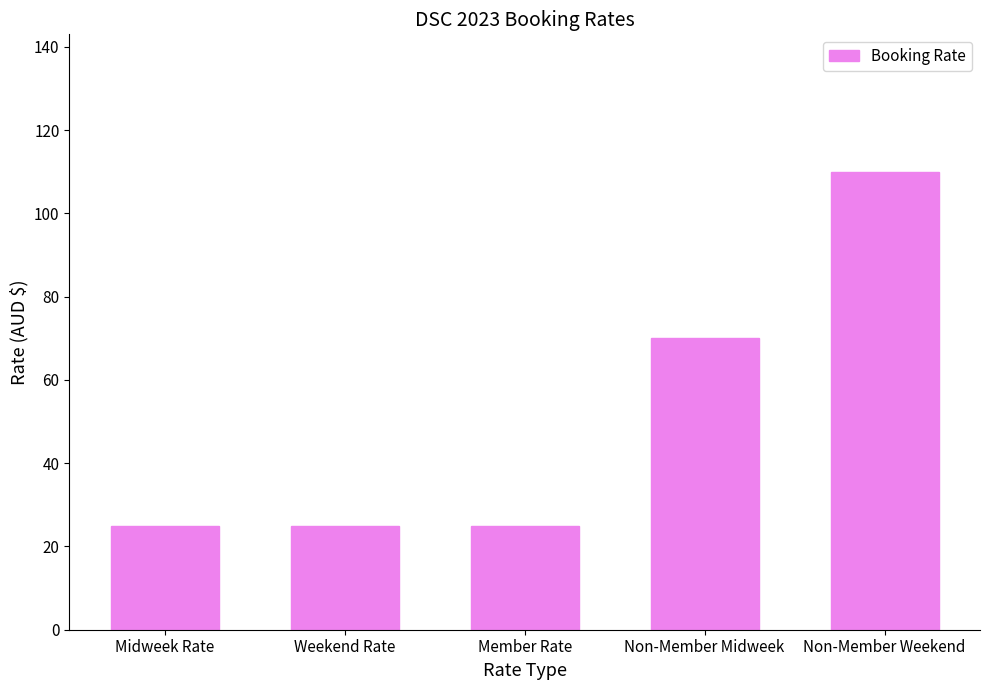

Count the values in the range 25 to 70.

4